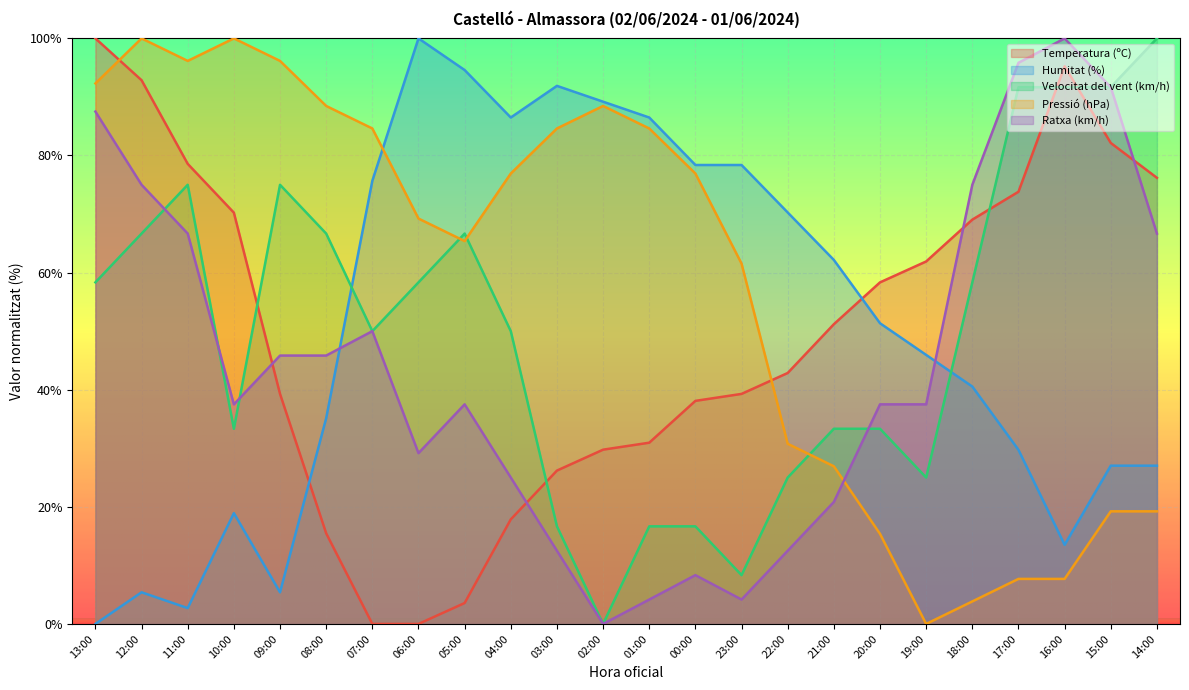

How many lines are shown in the chart?

5